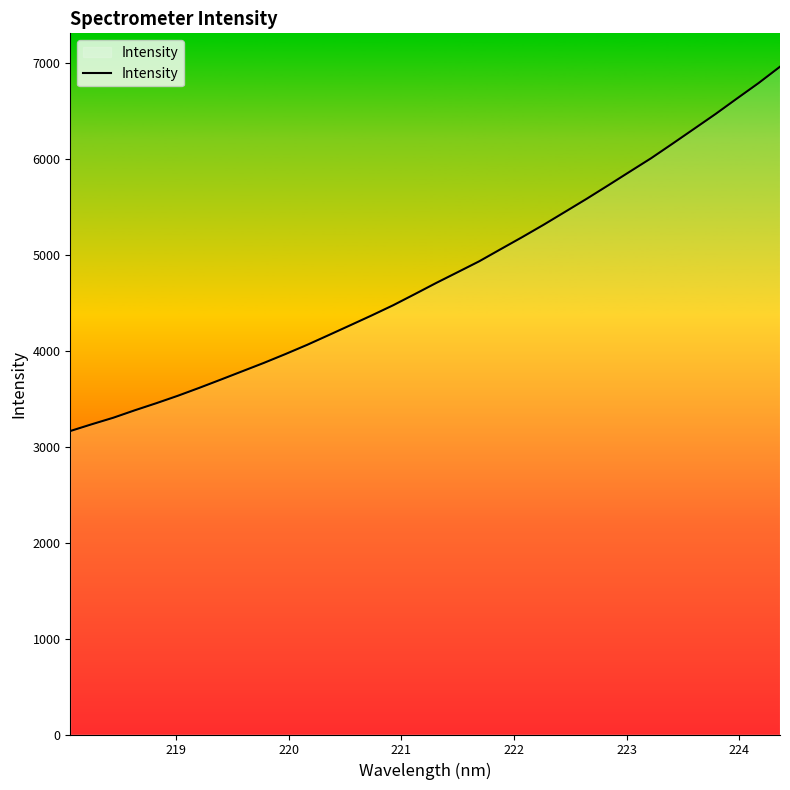

What is the difference between the maximum and minimum values?

3795.4